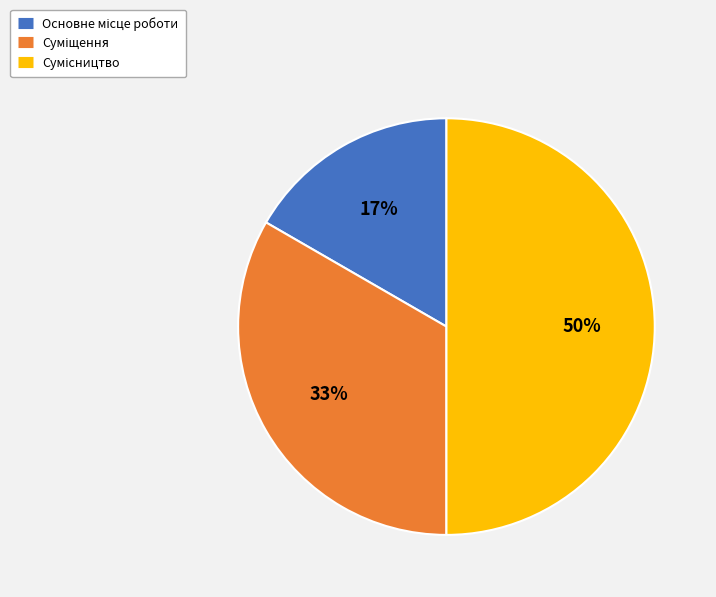

To the nearest percent, what is the average slice percentage?

33%